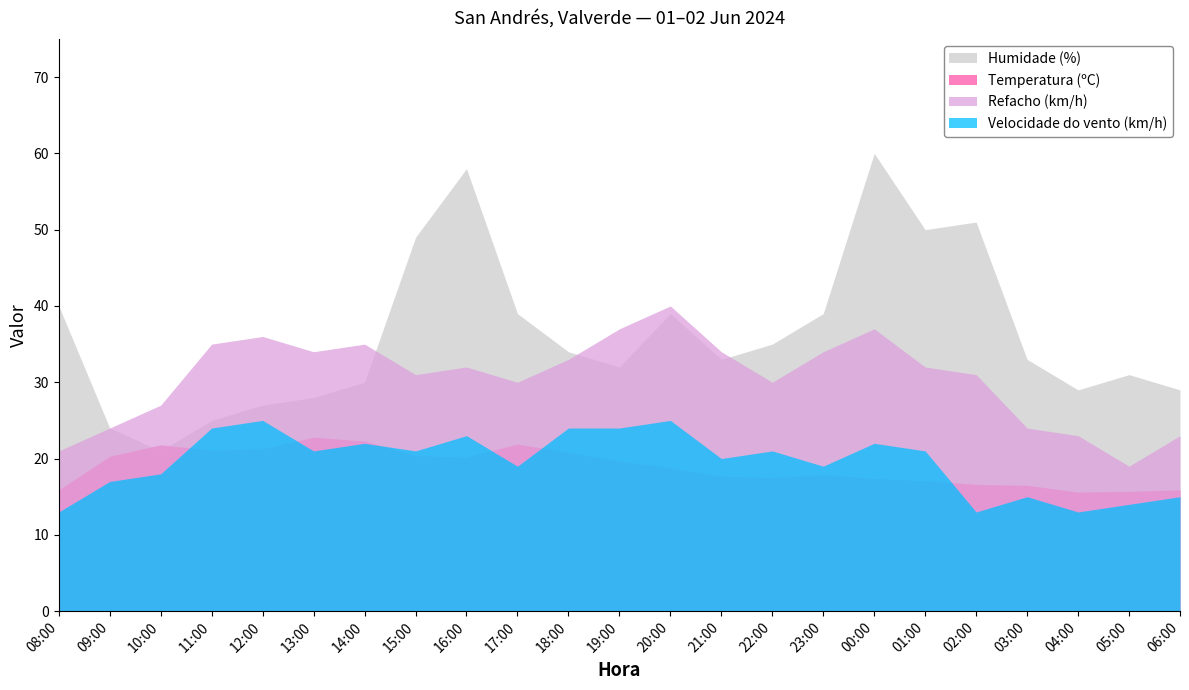

At which category does the chart reach its peak across all series?

00:00